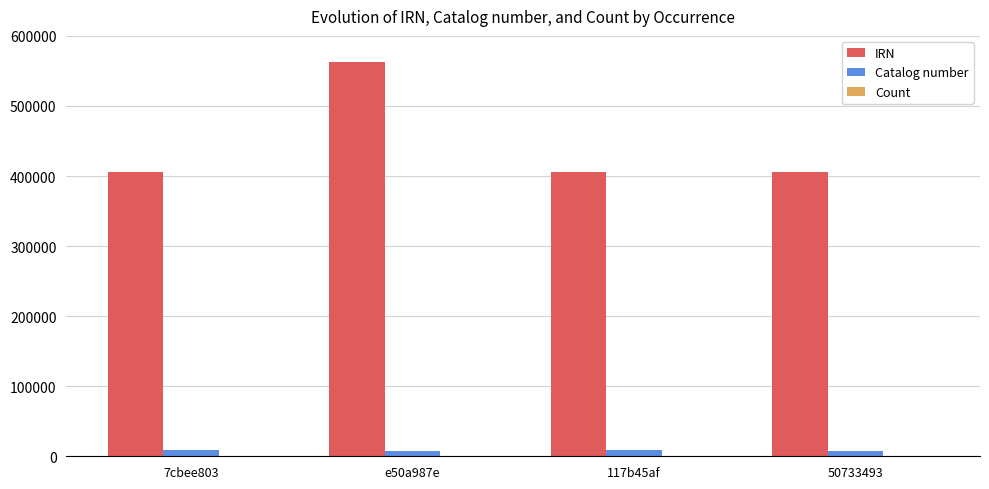

At which category is the sum across all series the highest?

e50a987e